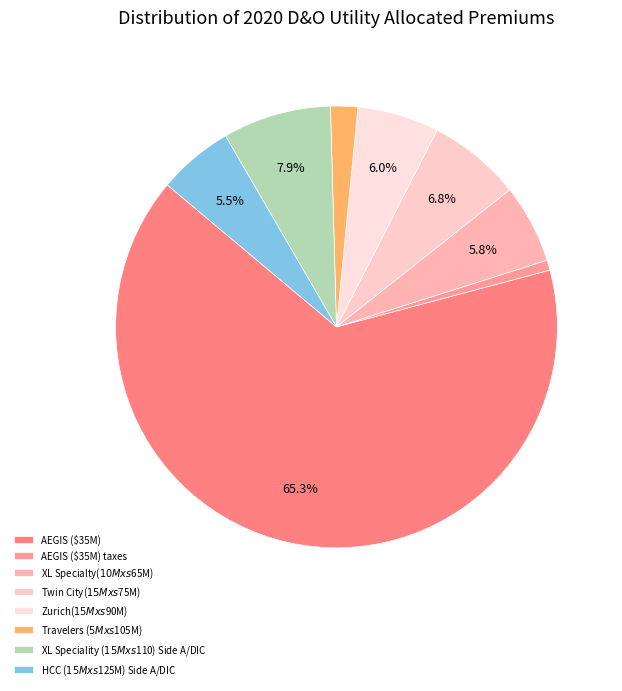

How many segments does this pie chart have?

8